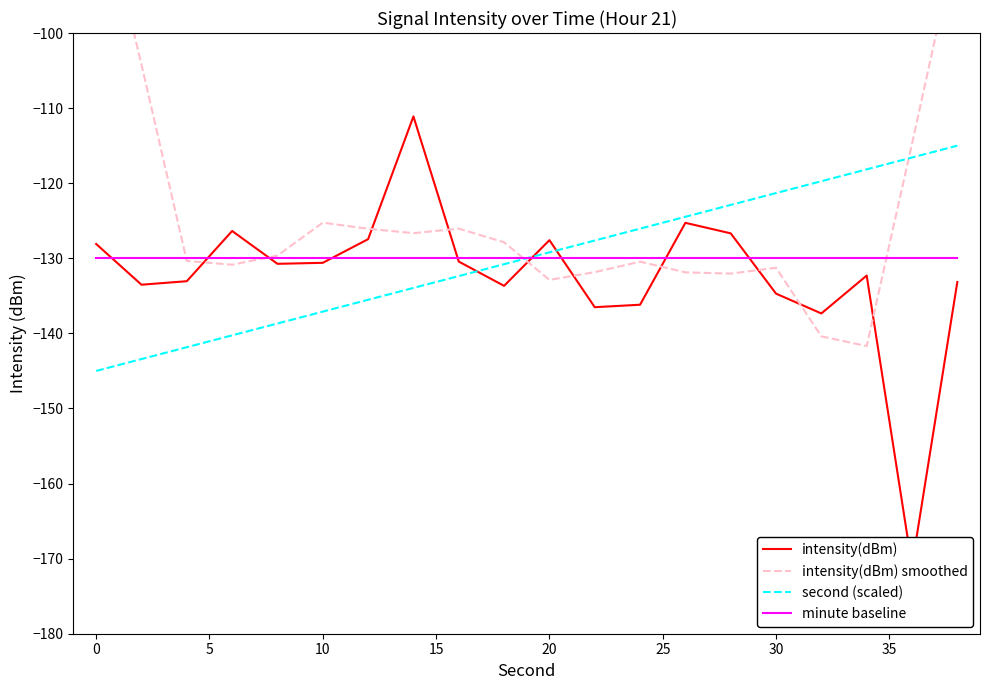

How many times do second (scaled) and intensity(dBm) cross each other?

3